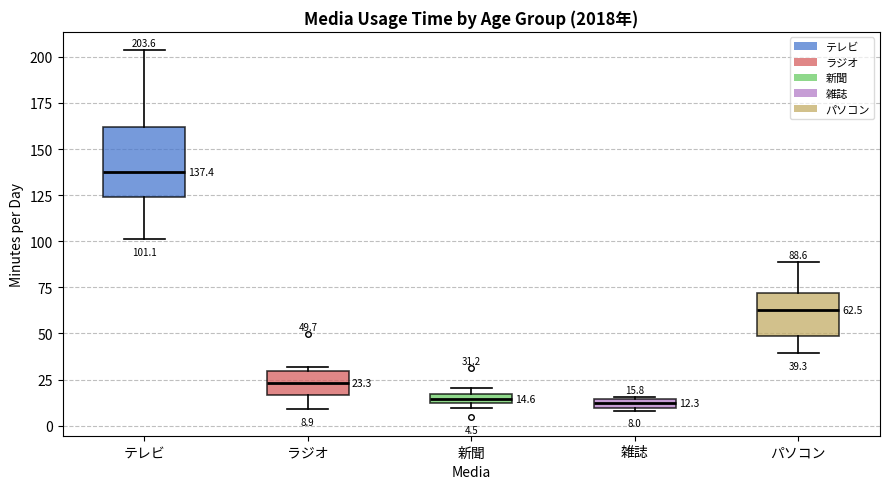

Which box's median line is the highest?

テレビ